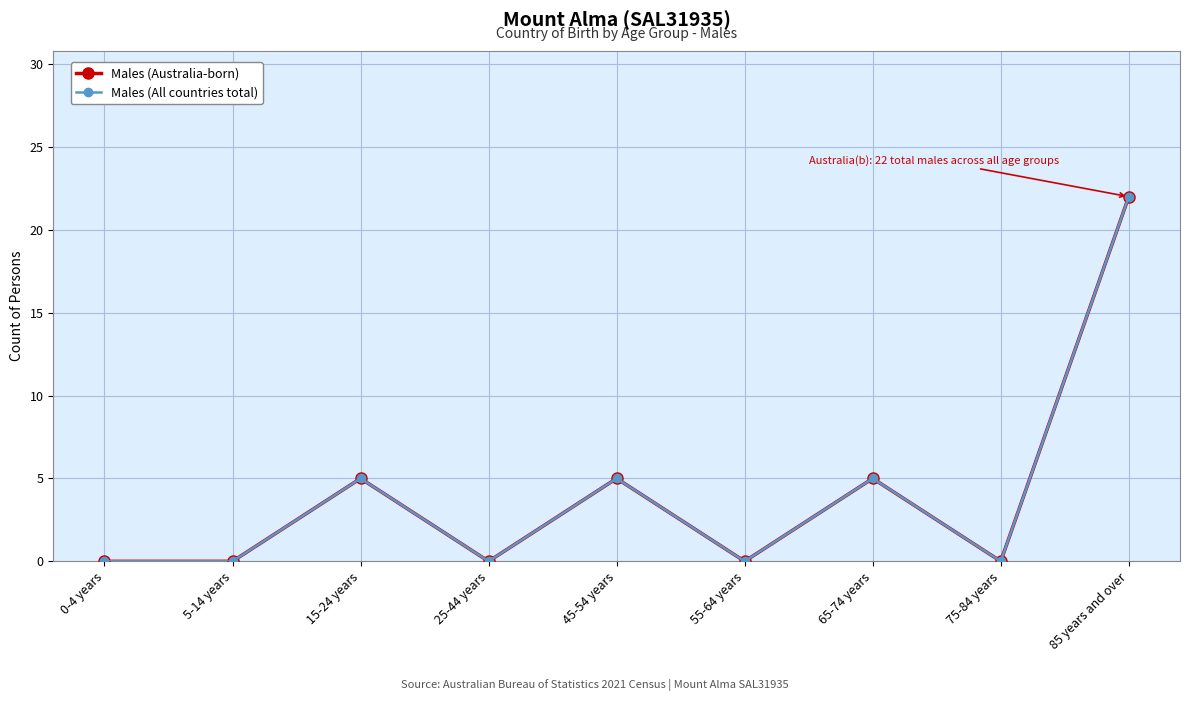

Is the value of Males (All countries total) at 75-84 years greater than the value of Males (Australia-born) at 45-54 years?

No